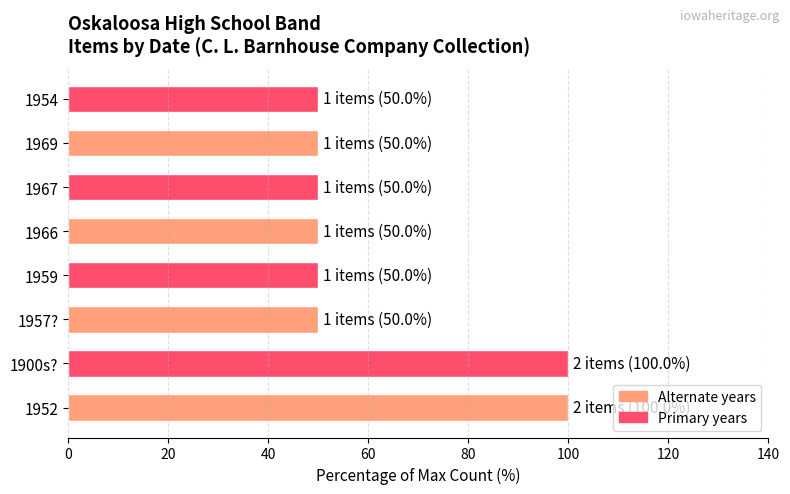

What is the maximum value shown in the chart?

100